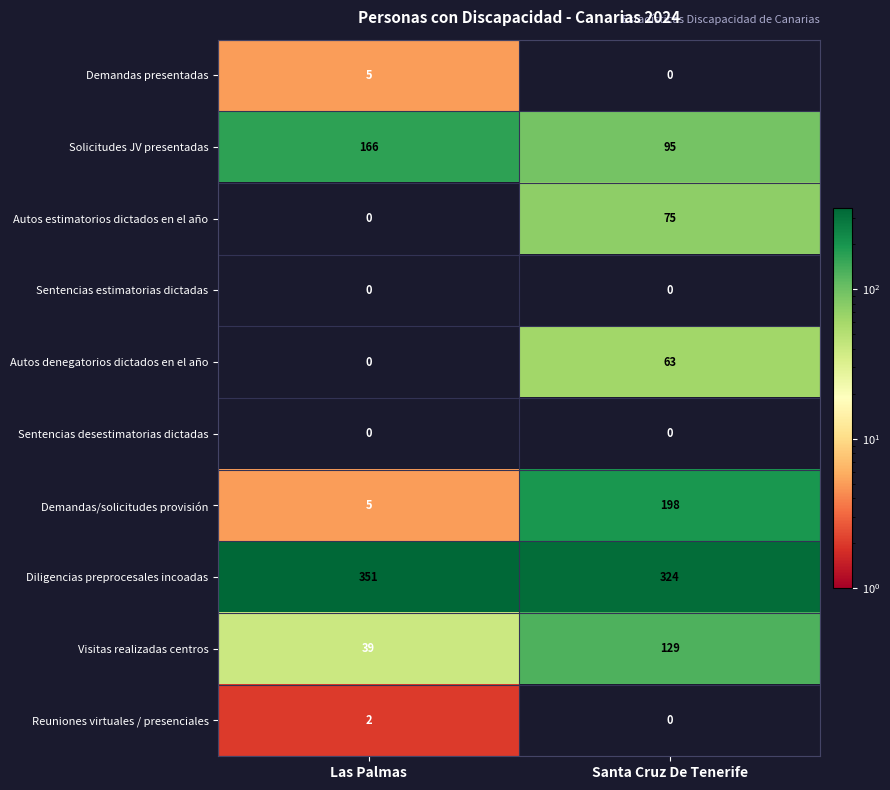

Reading right to left, extract all data points from this chart.

Demandas presentadas: 0	5
Solicitudes JV presentadas: 95	166
Autos estimatorios dictados en el año: 75	0
Sentencias estimatorias dictadas: 0	0
Autos denegatorios dictados en el año: 63	0
Sentencias desestimatorias dictadas: 0	0
Demandas/solicitudes provisión: 198	5
Diligencias preprocesales incoadas: 324	351
Visitas realizadas centros: 129	39
Reuniones virtuales / presenciales: 0	2